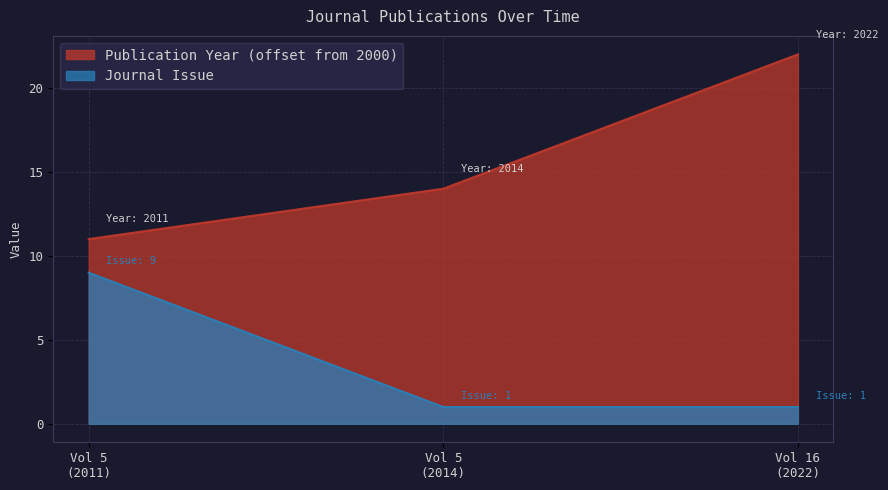

What is the difference between the maximum and minimum values in the Publication Year (offset from 2000) series?

11